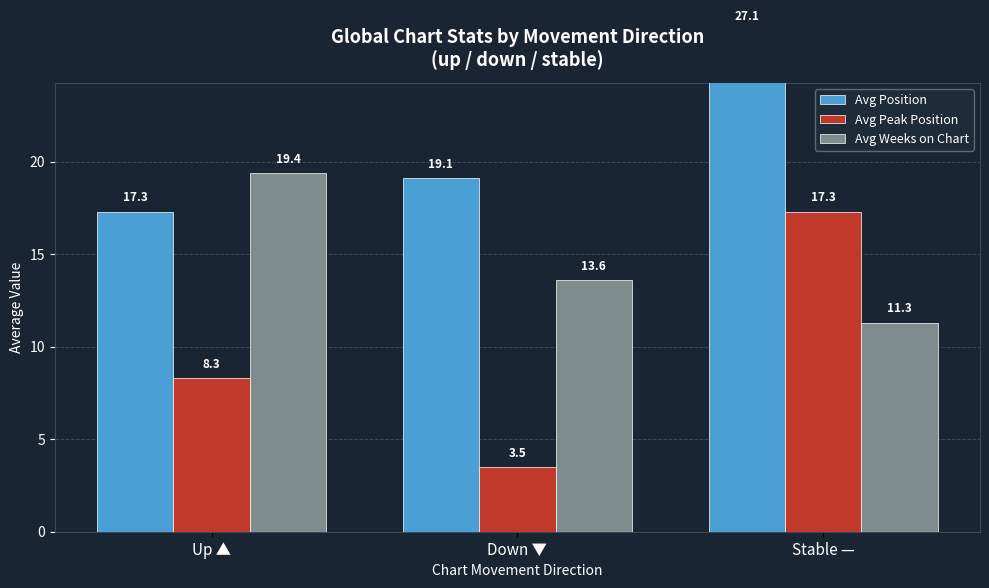

At which label does Avg Peak Position reach its minimum?

Down ▼